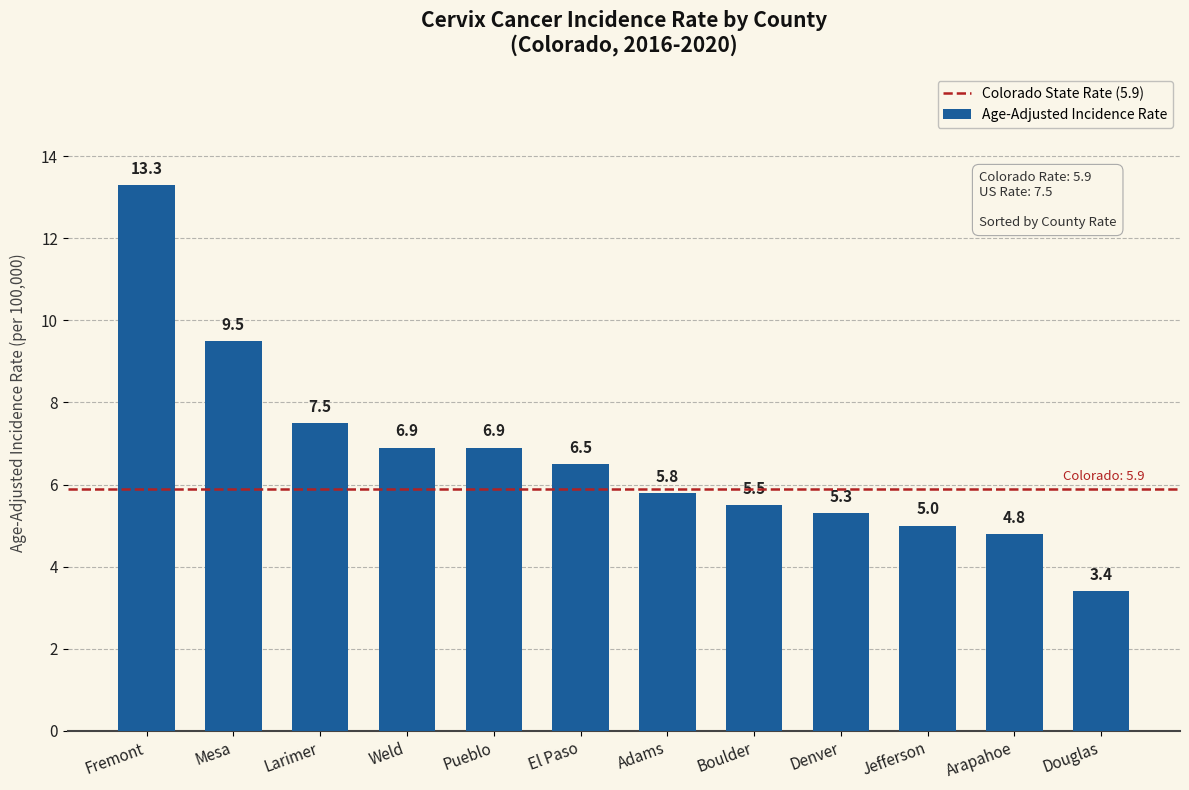

How many values are below 6?

6